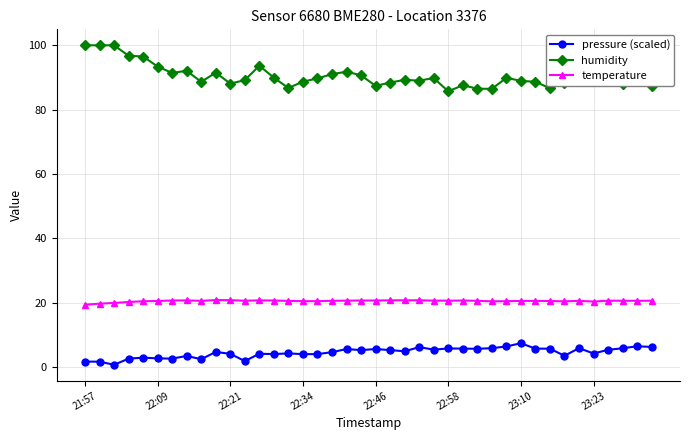

What is the average value of the pressure (scaled) series?

4.5